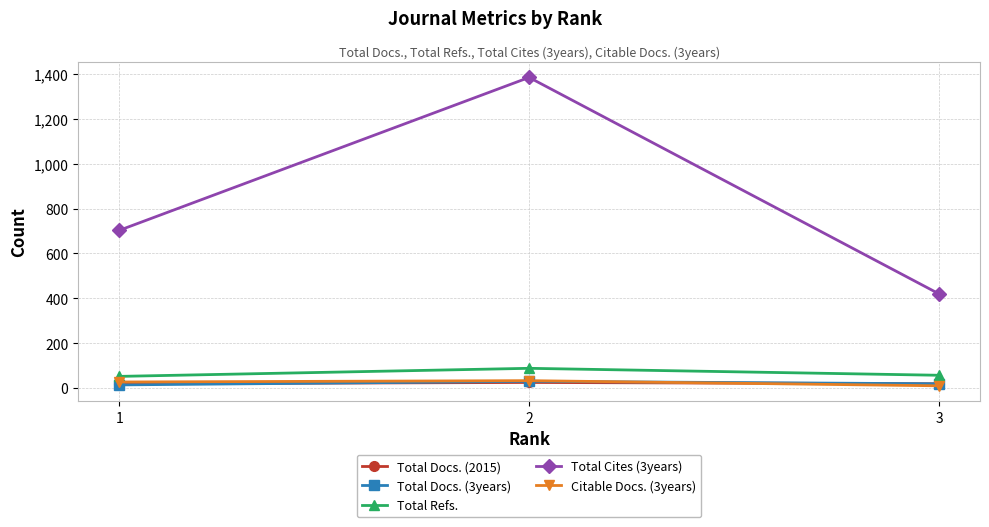

Which label corresponds to the largest value in the chart?

2